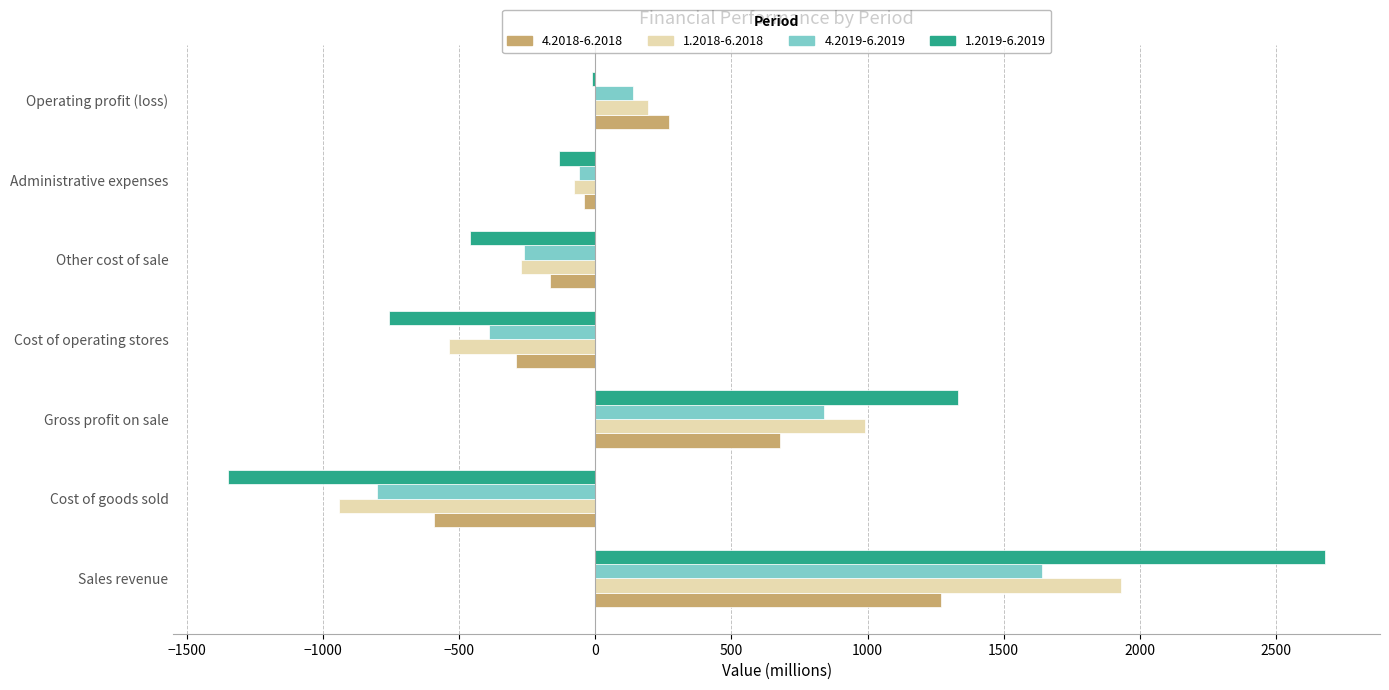

At which category is the sum across all series the highest?

Sales revenue